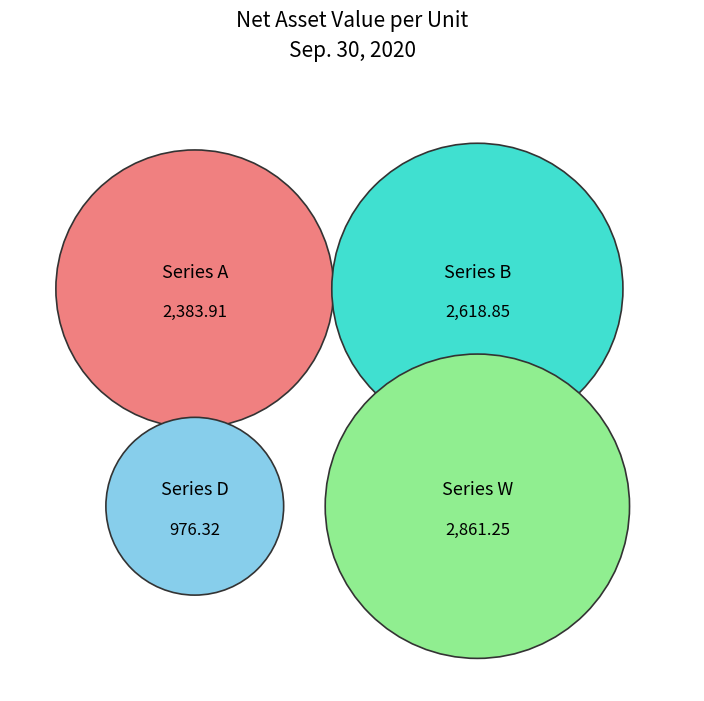

What is the change in value from Series A to Series D?

-1407.6